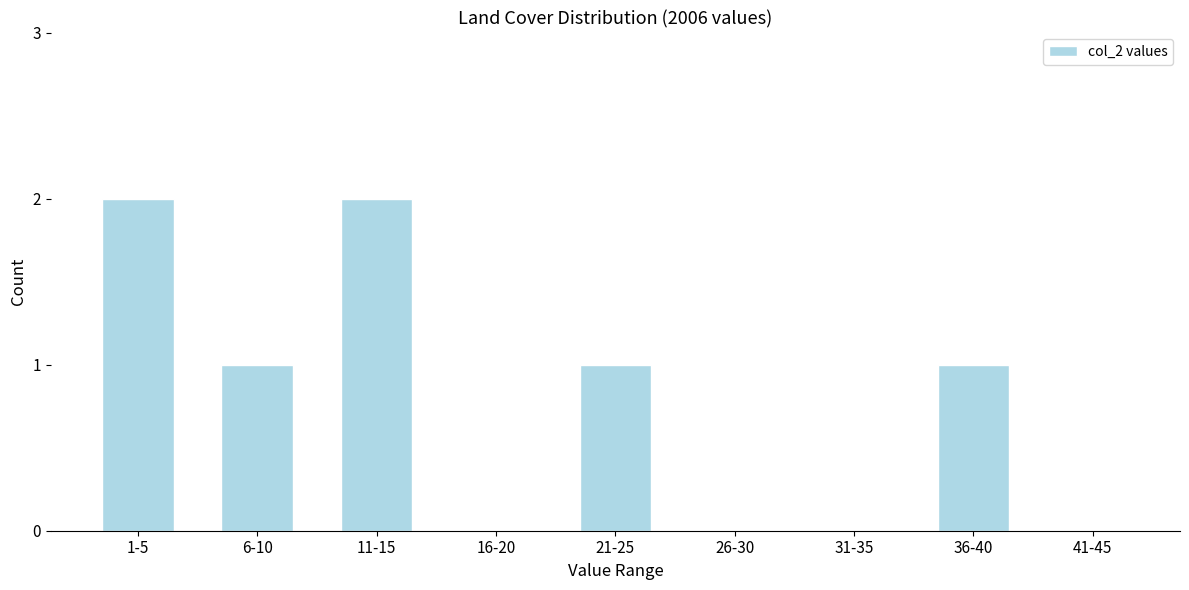

Reading left to right, list all the values displayed in this chart.

1-5=2	6-10=1	11-15=2	16-20=0	21-25=1	26-30=0	31-35=0	36-40=1	41-45=0